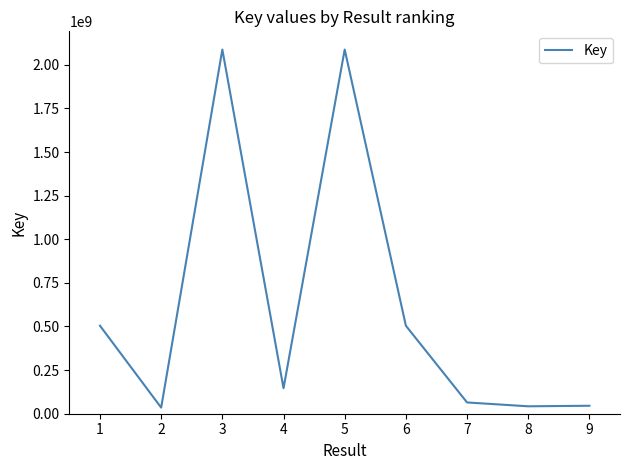

What is the difference between the maximum and minimum values?

2052424378